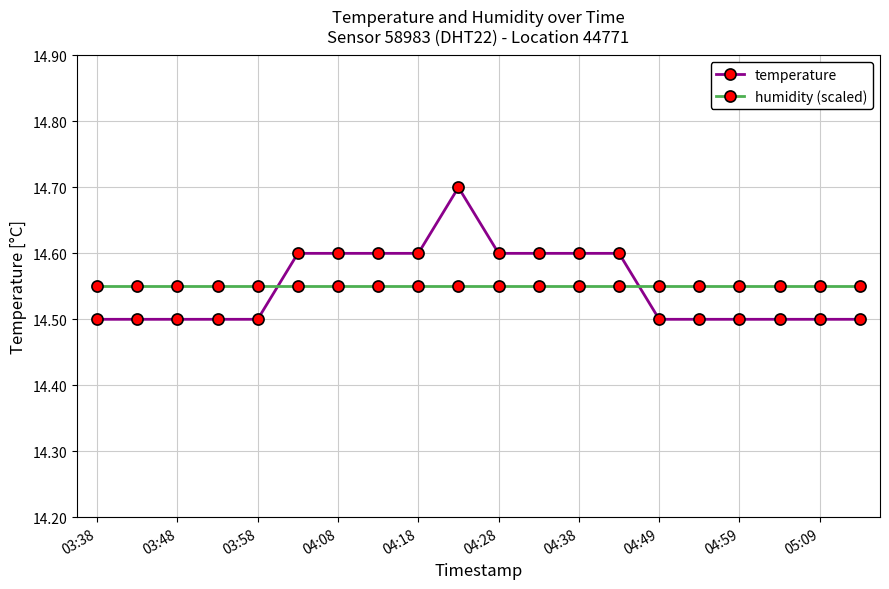

What is the sum of all humidity (scaled) values?

291.0